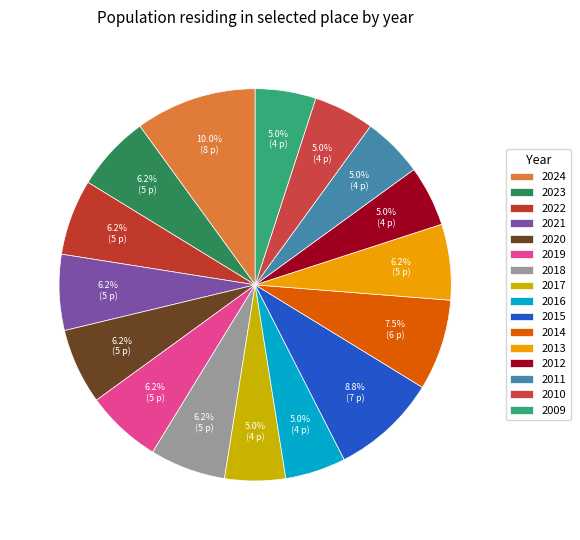

To the nearest percent, what is the average slice percentage?

6%